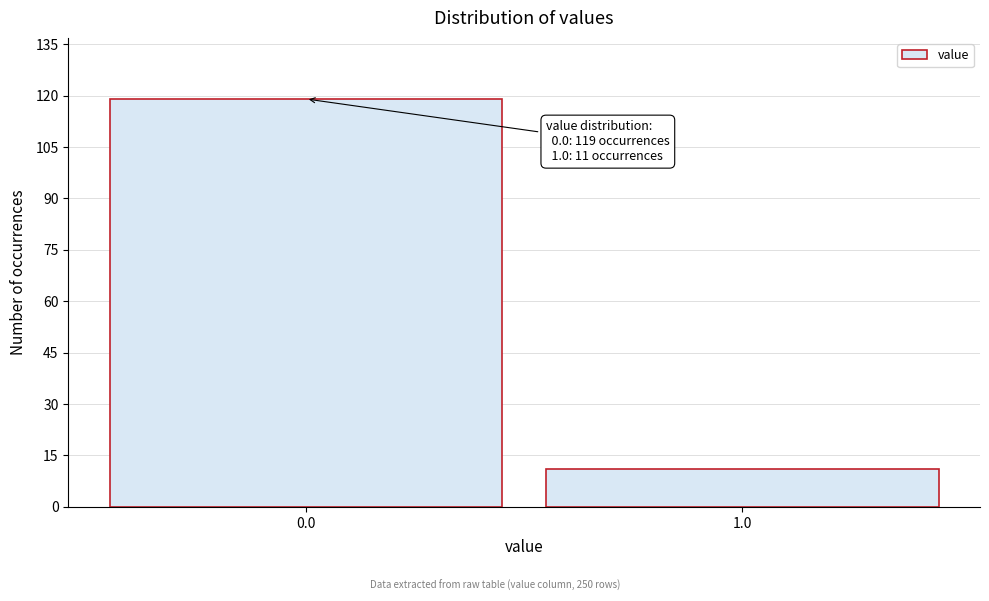

Reading left to right, transcribe all the data shown in this chart.

0.0=119	1.0=11